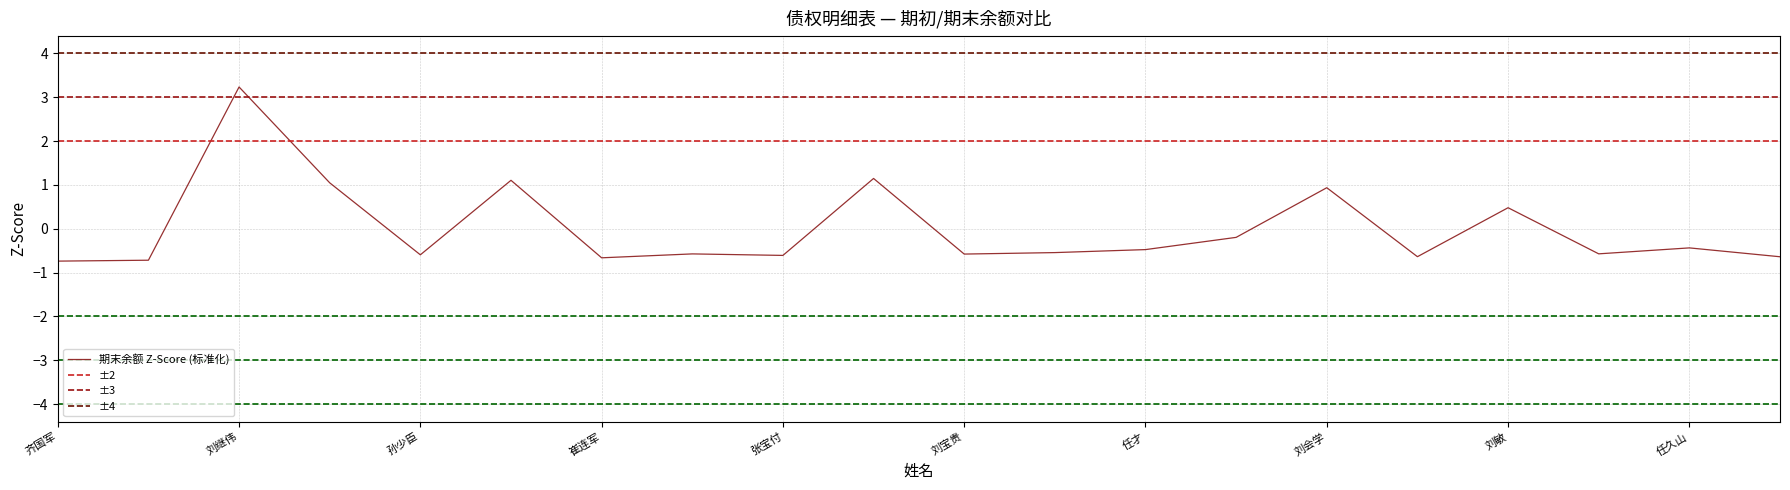

Approximately how many times larger is the value at 冯国兴 compared to 刘继伟?

0.3